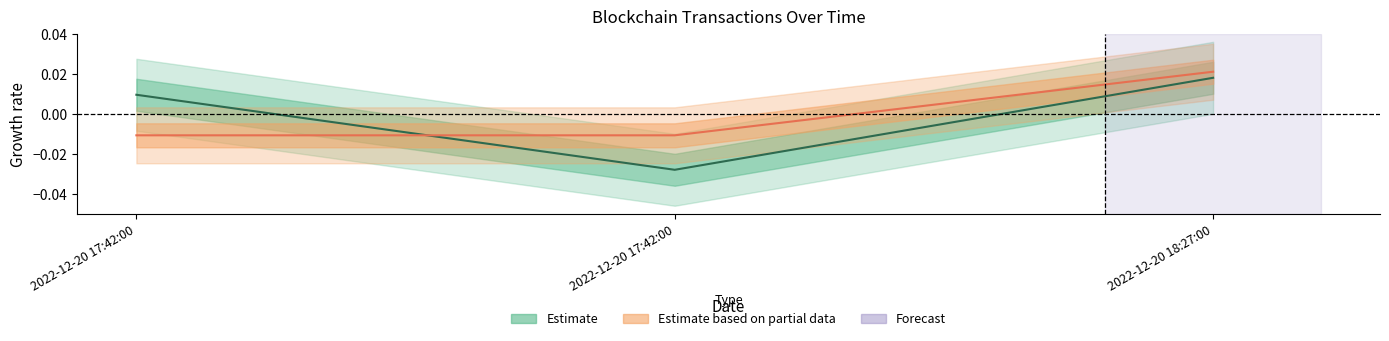

The Estimate series shows 0.0 at 2022-12-20 18:27:00. True or false?

True